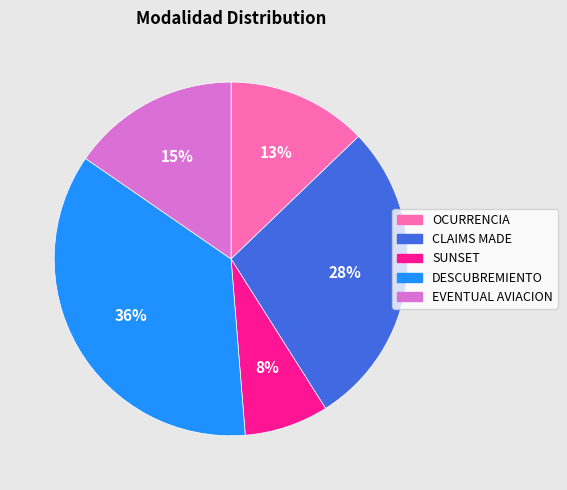

Is there any slice that represents more than half of the pie?

No